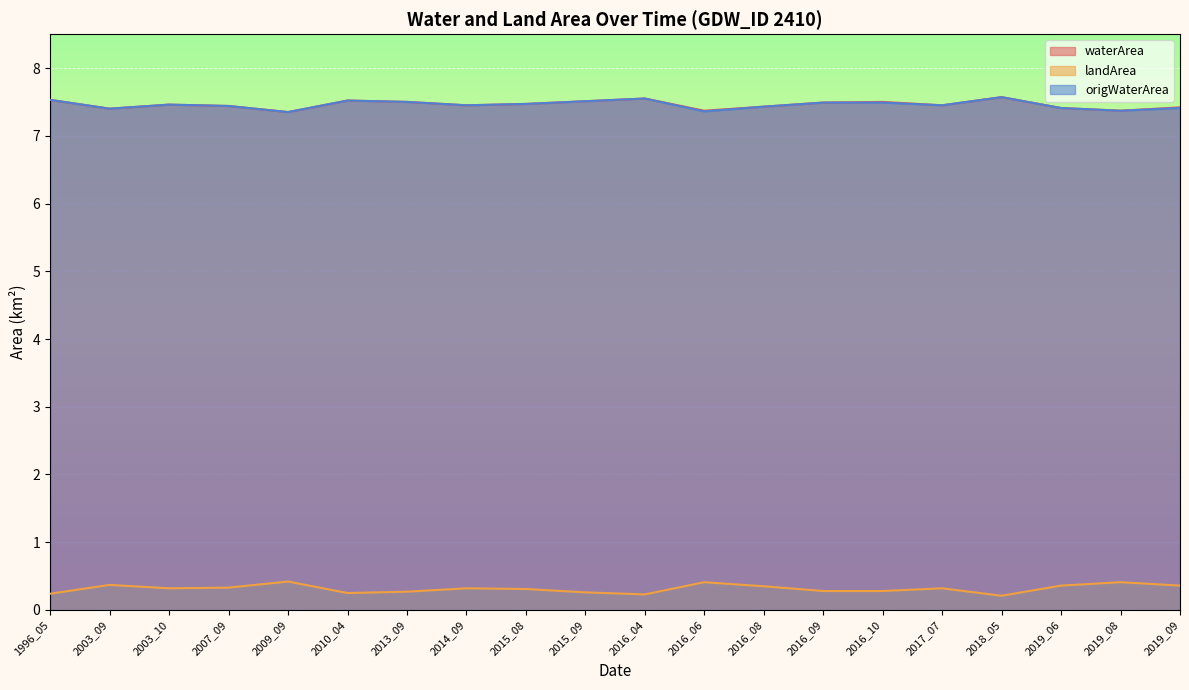

What is the total value across all series at 2016_08?

15.2